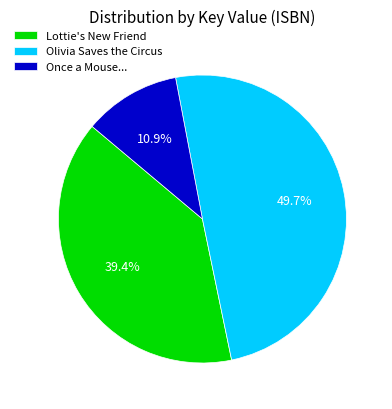

How much of the chart is everything except Once a Mouse...?

89.1%